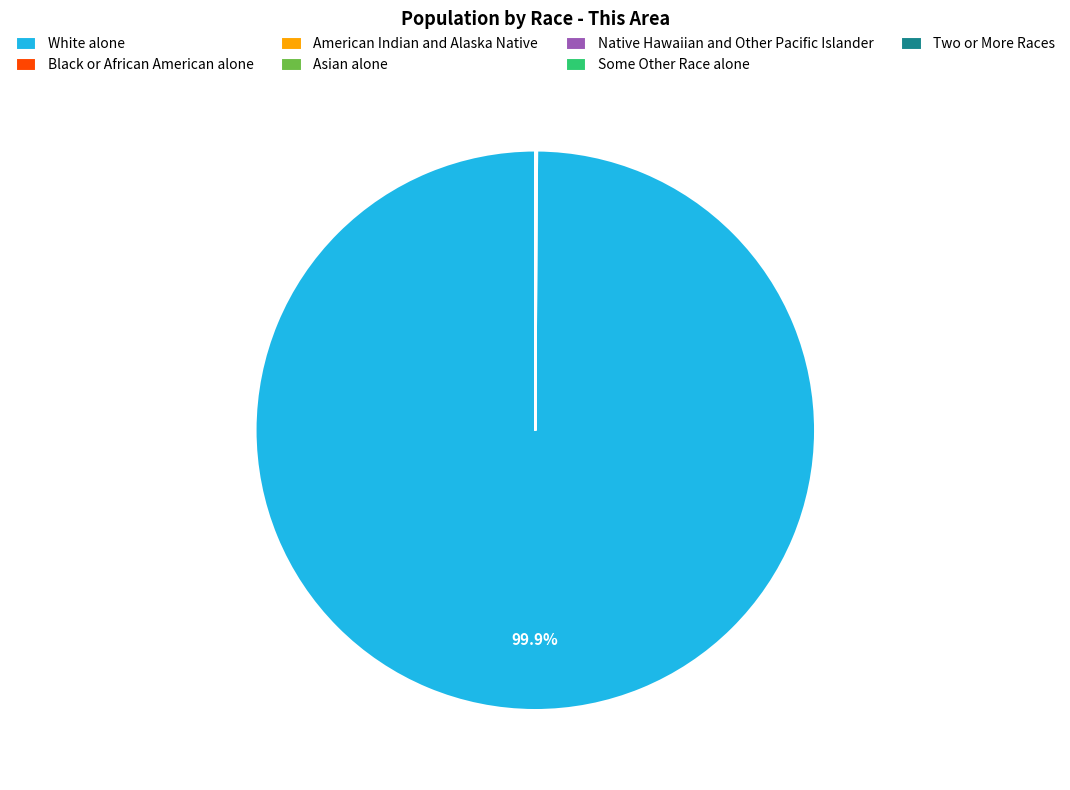

Which category has the biggest portion of the pie?

White alone